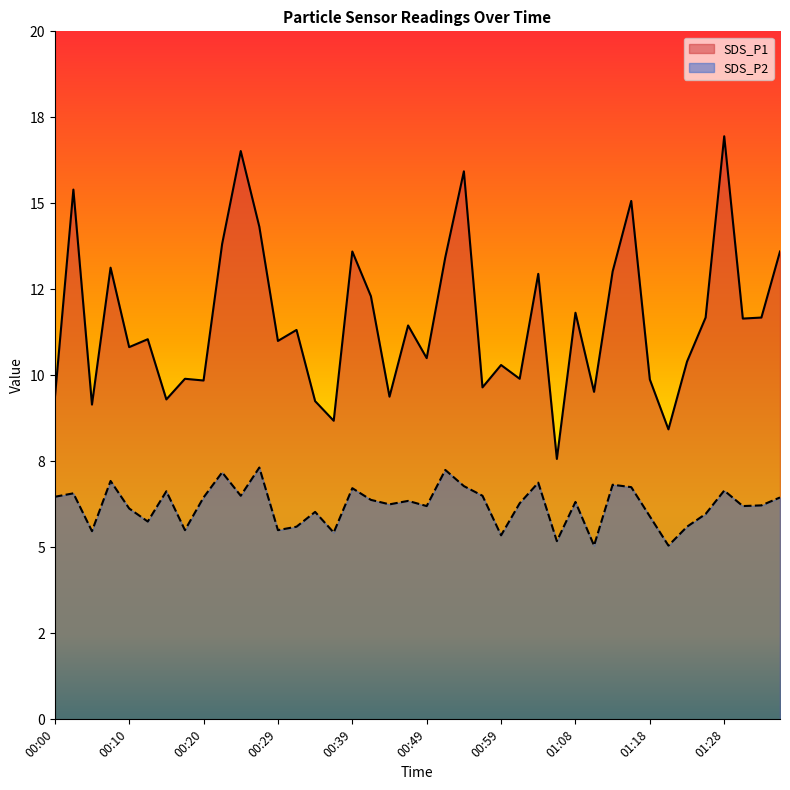

Read the SDS_P2 value at 01:06.

5.2